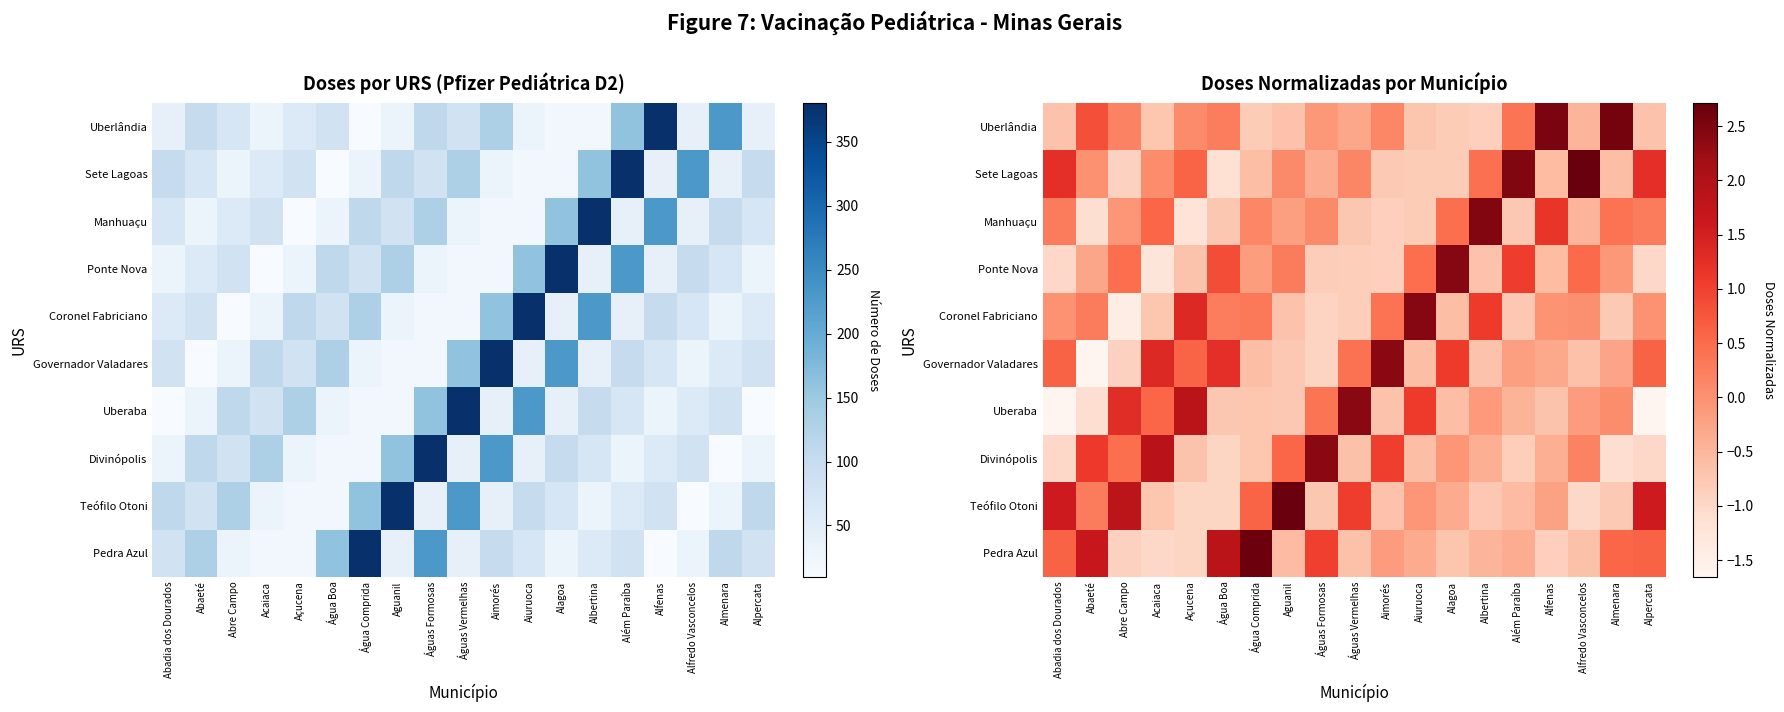

What is the approximate value of Governador Valadares at Albertina?

-0.7